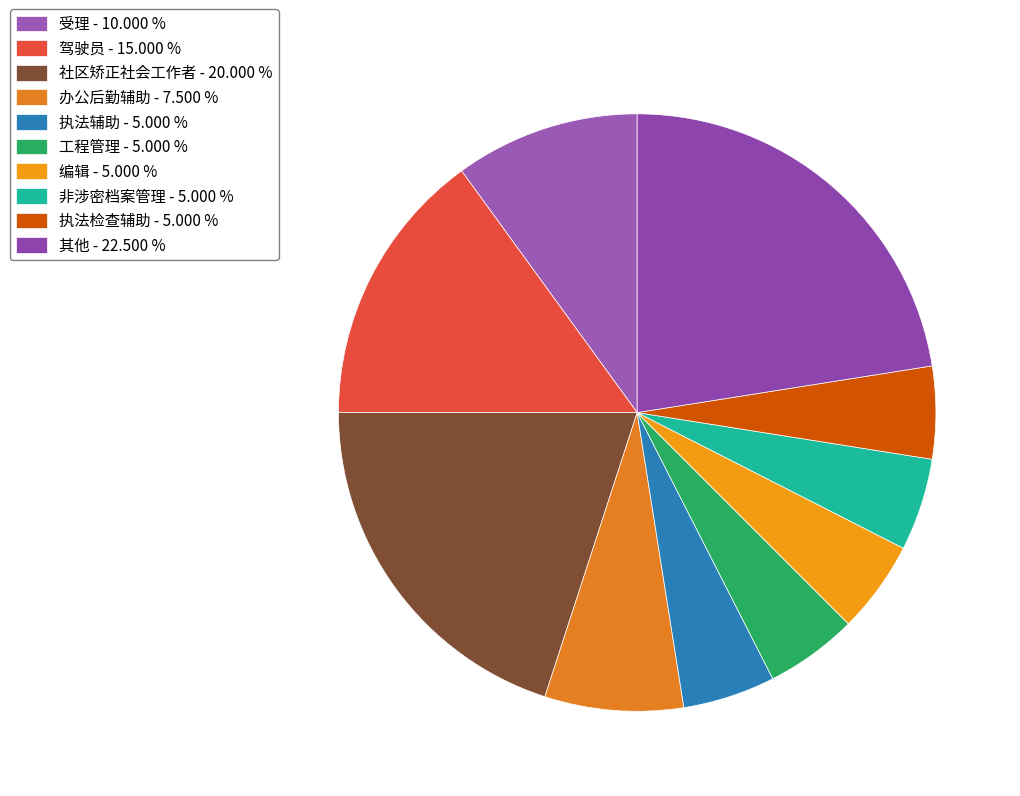

Count the number of slices in the pie.

10